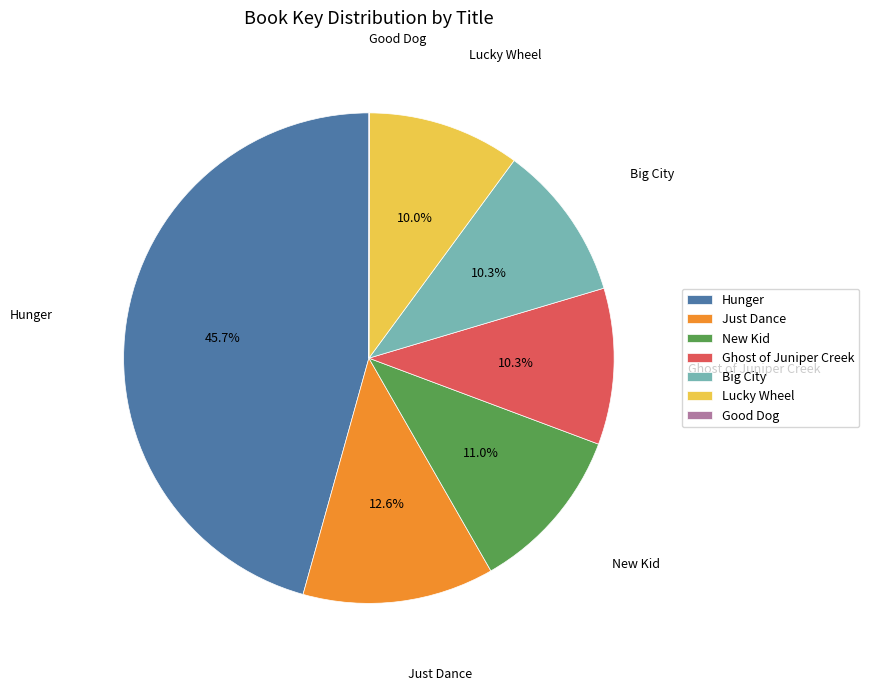

What portion of the pie excludes Ghost of Juniper Creek?

89.7%